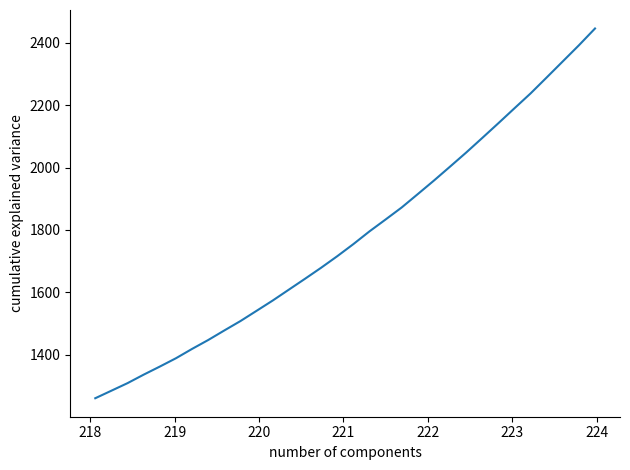

What is the smallest value displayed?

1260.6